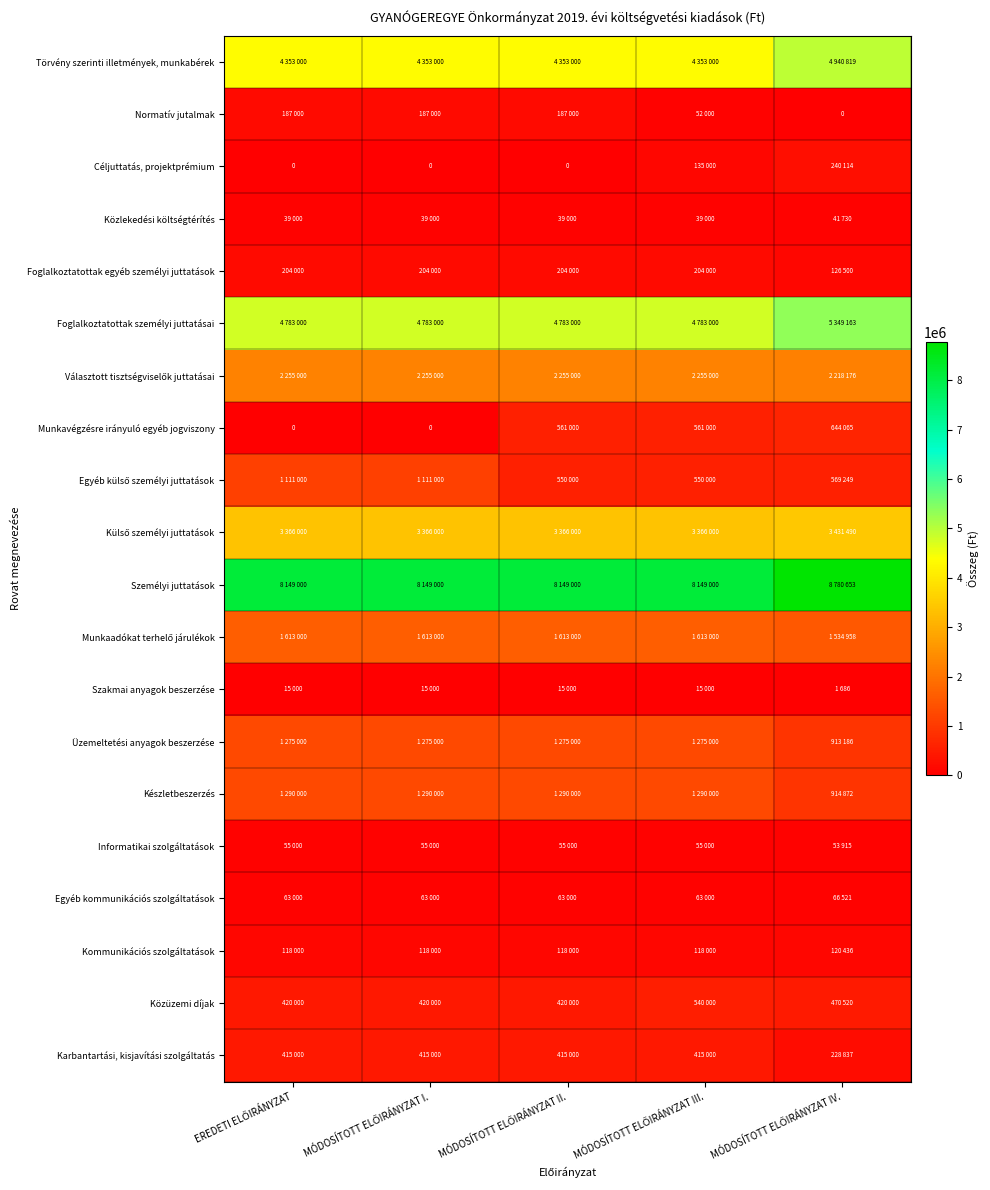

Is the value of Szakmai anyagok beszerzése at EREDETI ELŐIRÁNYZAT greater than the value of Foglalkoztatottak személyi juttatásai at EREDETI ELŐIRÁNYZAT?

No